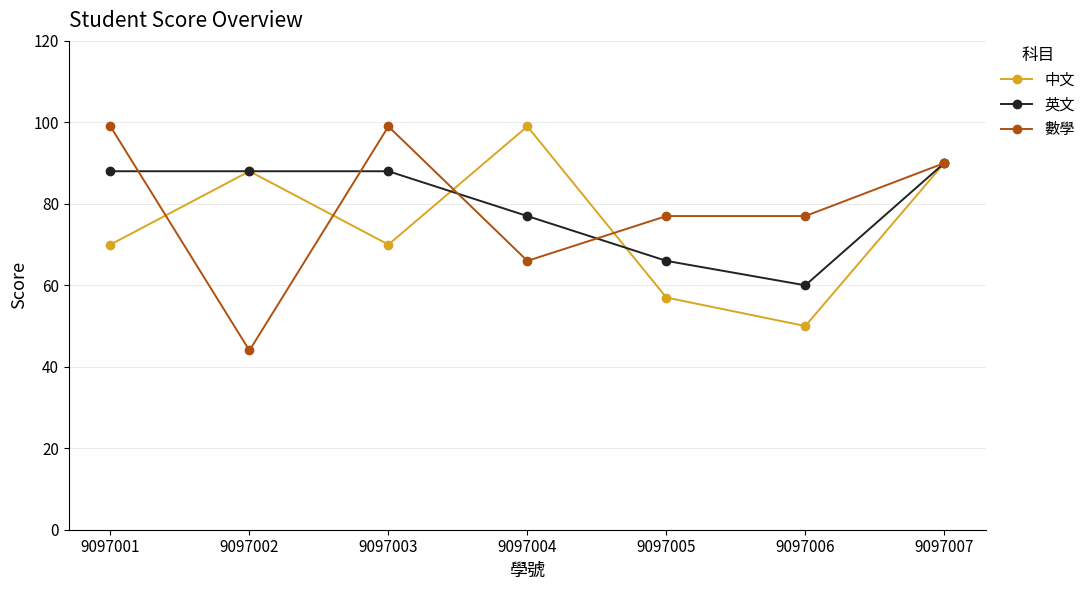

At how many categories does at least one series exceed 58?

7